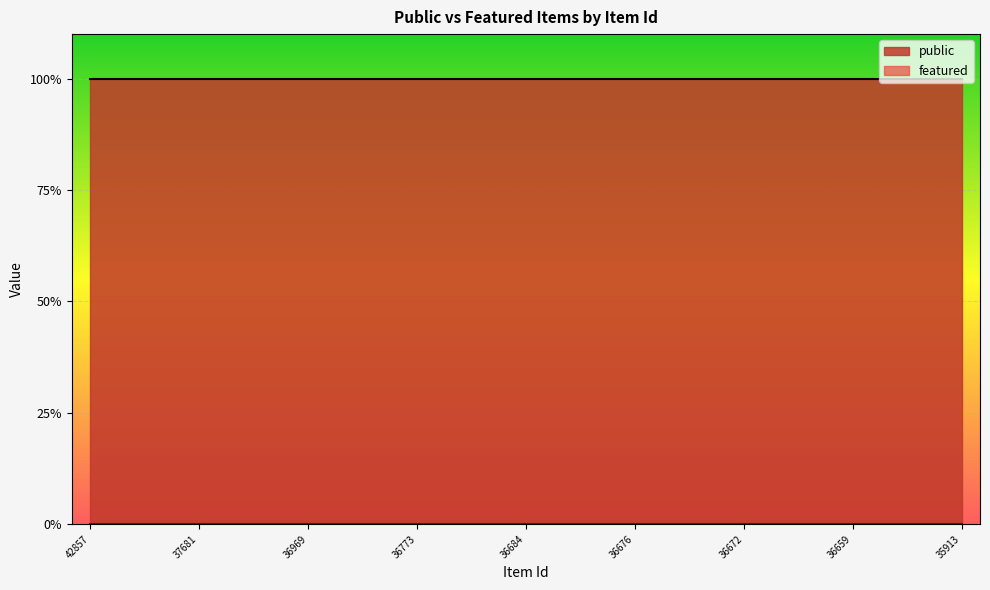

At which category is the sum across all series the highest?

42857